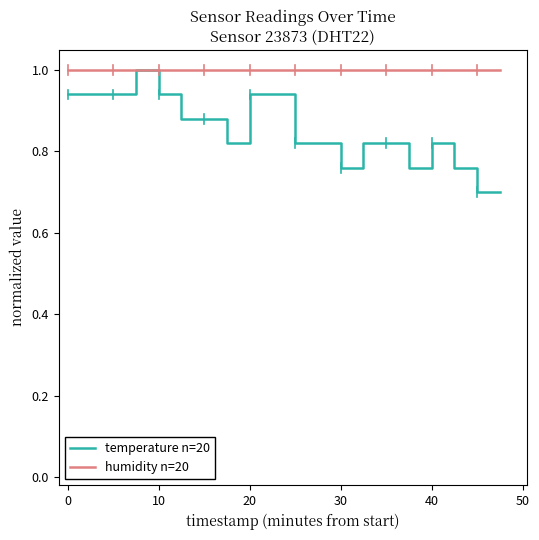

What is the minimum value for temperature n=20?

0.7